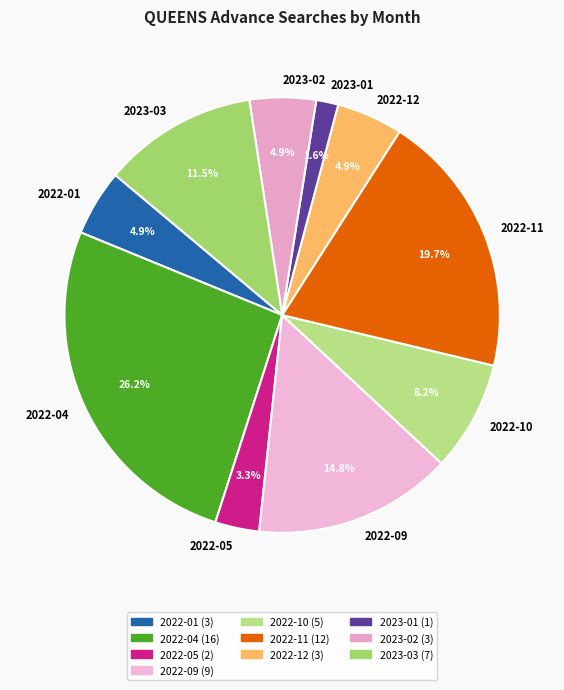

Between 2023-01 and 2023-03, which is larger?

2023-03